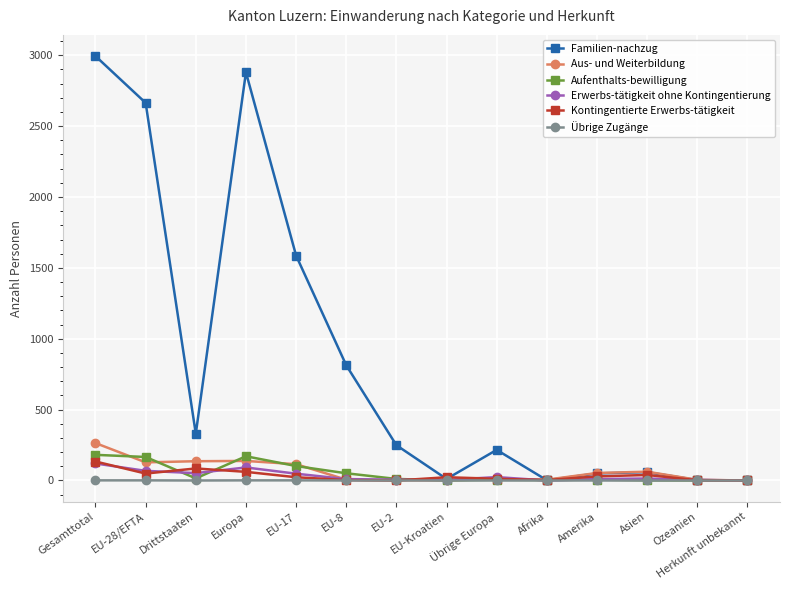

What position from the right is EU-17?

10